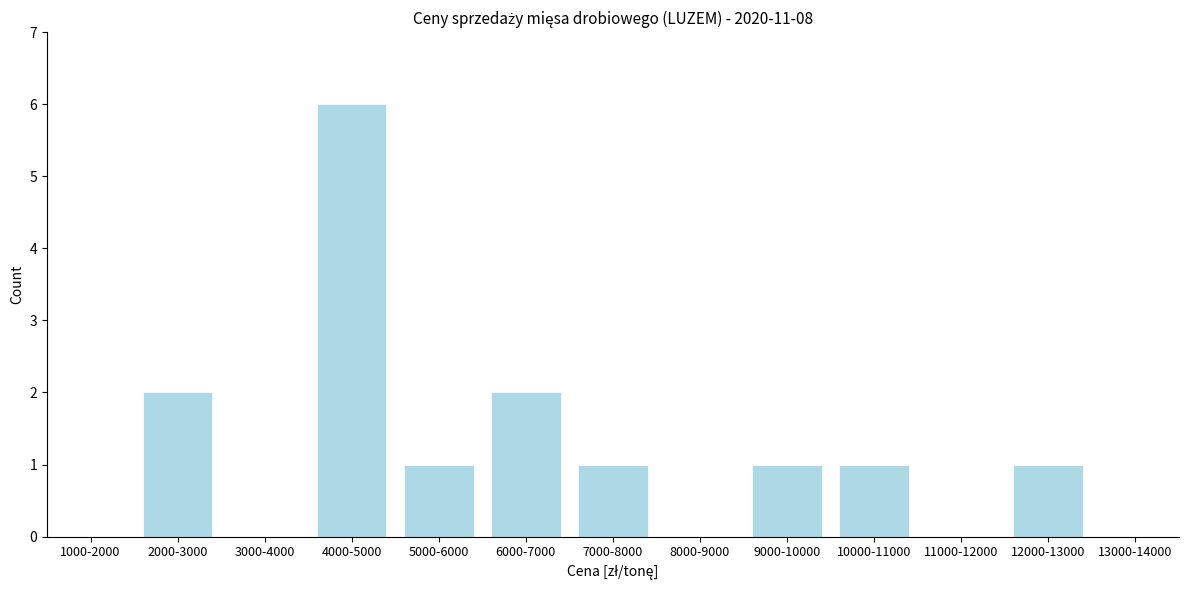

Reading left to right, extract all data points from this chart.

1000-2000=0	2000-3000=2	3000-4000=0	4000-5000=6	5000-6000=1	6000-7000=2	7000-8000=1	8000-9000=0	9000-10000=1	10000-11000=1	11000-12000=0	12000-13000=1	13000-14000=0